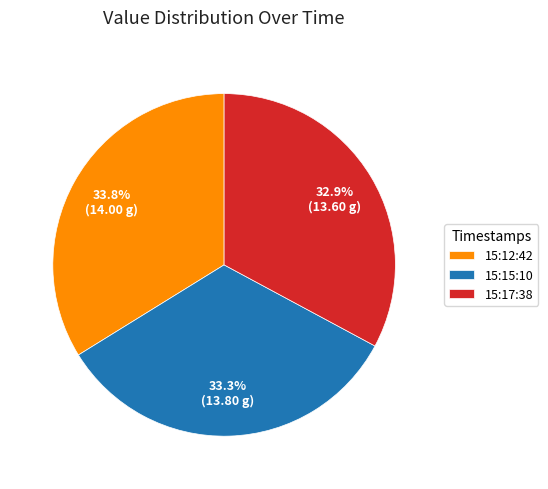

What percentage do 15:12:42 and 15:17:38 together represent?

66.7%